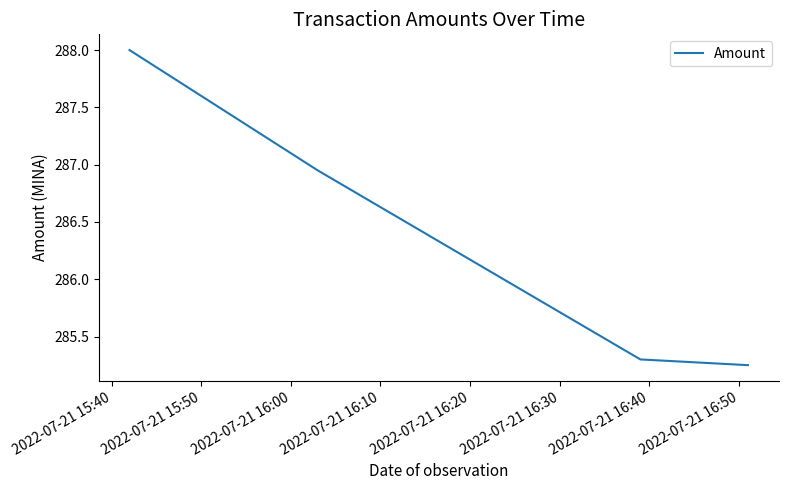

True or false: the data has more than 2 interior local peaks.

False